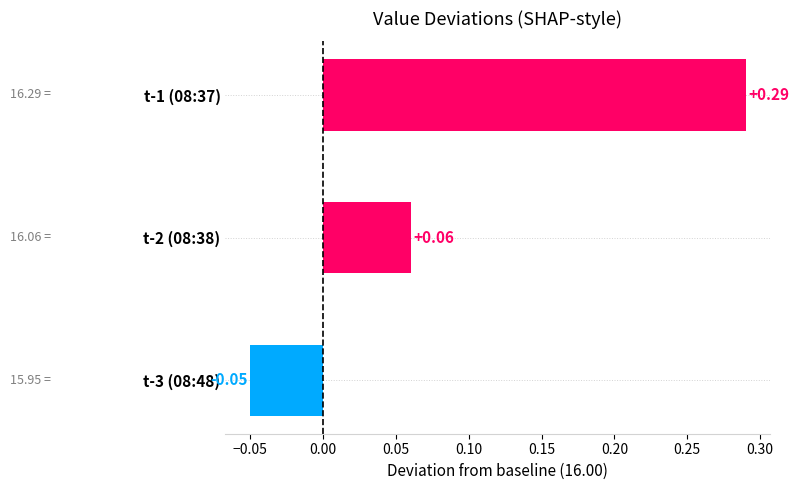

Between t-1 (08:37) and t-3 (08:48), which is larger?

t-1 (08:37)